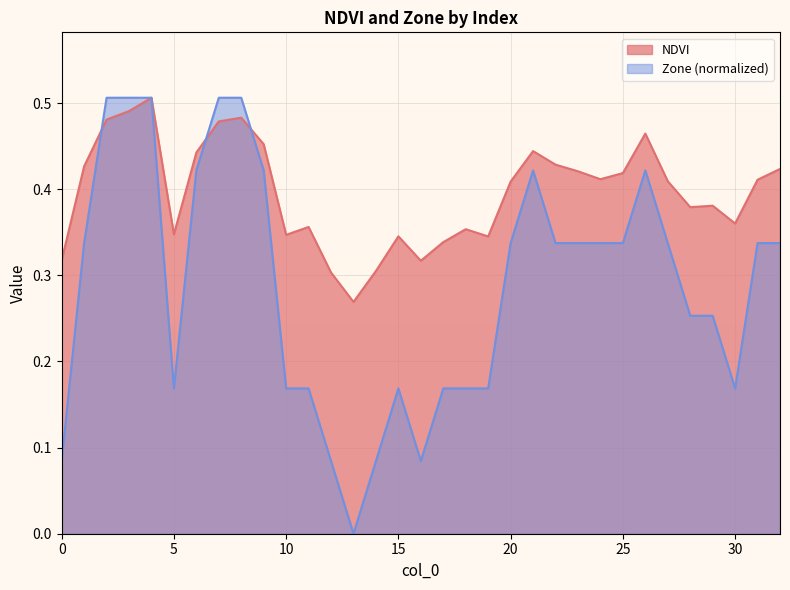

List the series in order of their peak value, lowest first.

NDVI, Zone